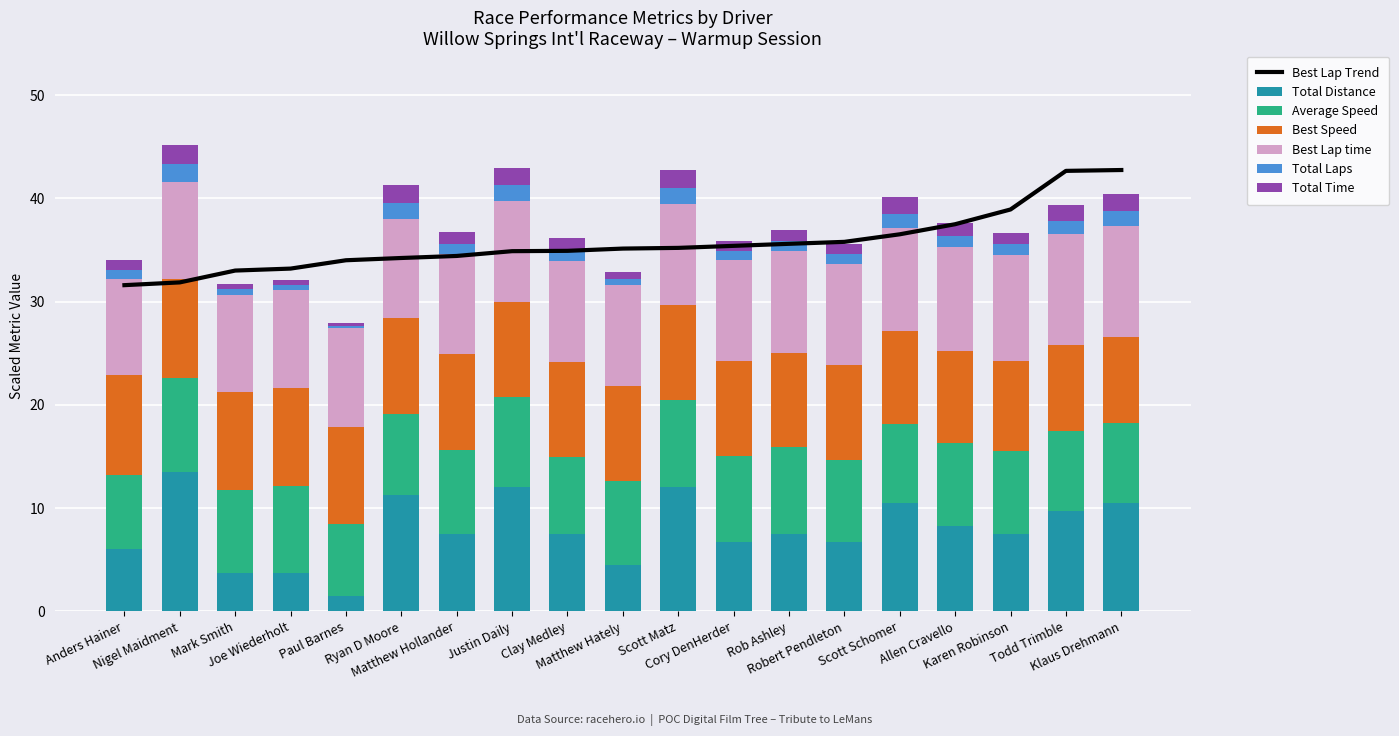

What is the maximum value for Total Distance?

13.5